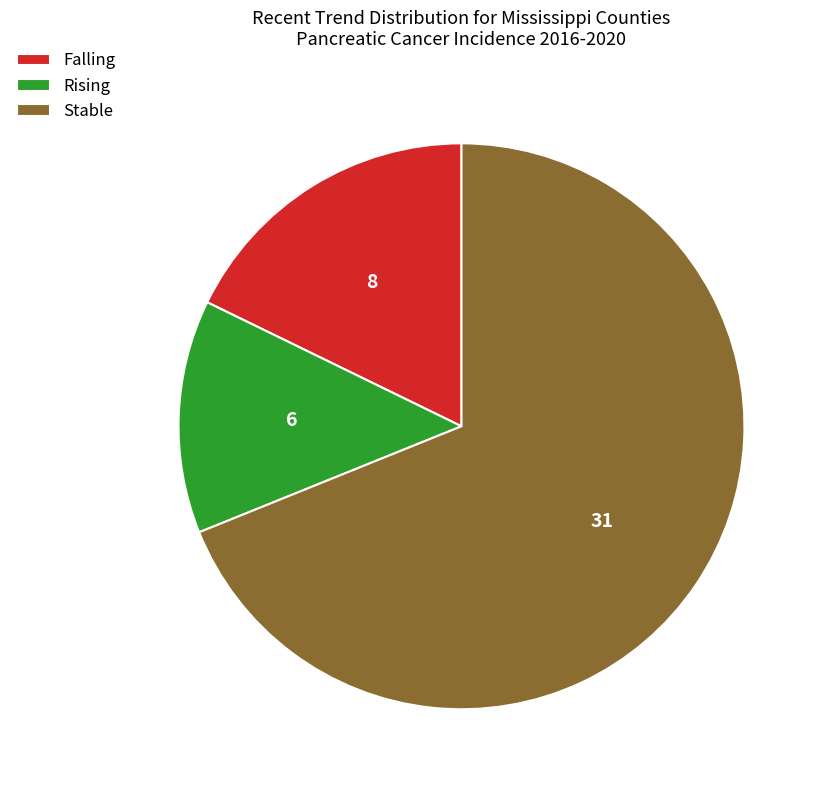

Between Stable and Rising, which is larger?

Stable